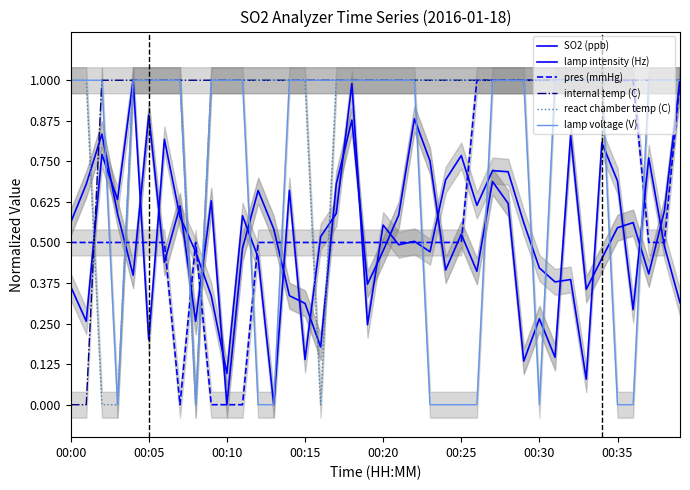

True or false: SO2 (ppb) has more than 1 points higher than both neighbors.

True